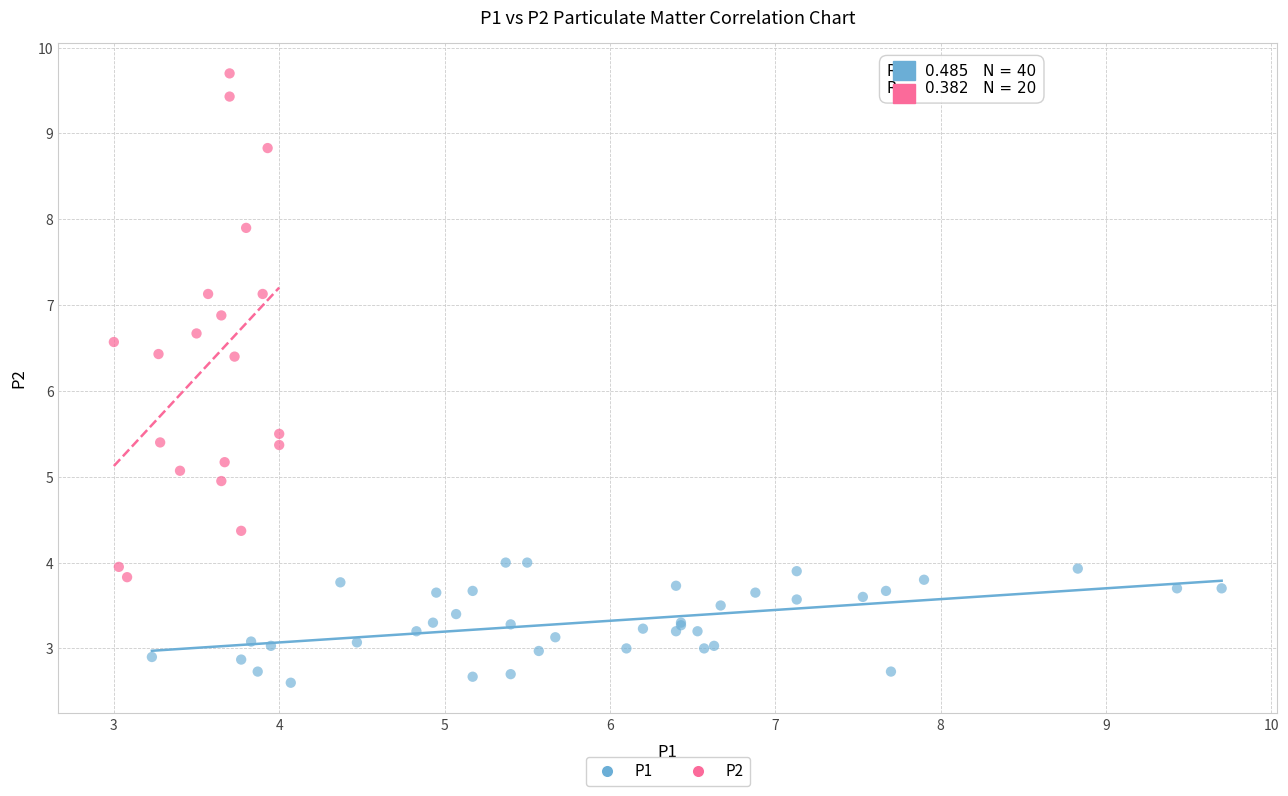

Which series contains the lowest Y value?

P1